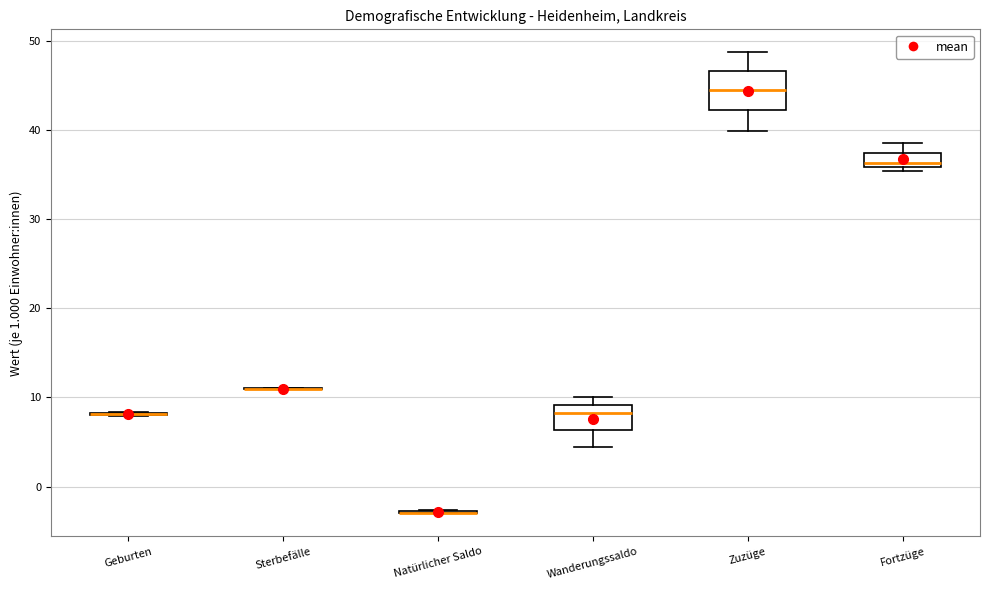

Reading left to right, read every box against the y-axis: the position of its median line, the range the box covers, and the ends of its whiskers. The values are not printed on the chart, so give them approximately, as read against the axis.

Geburten: box collapsed to a line at 8, whiskers 8 to 8
Sterbefälle: box collapsed to a line at 11, whiskers 11 to 11
Natürlicher Saldo: box collapsed to a line at -3, whiskers -3 to -3
Wanderungssaldo: median 8, box 6 to 9, whiskers 5 to 10
Zuzüge: median 45, box 42 to 47, whiskers 40 to 49
Fortzüge: median 36 (just above the box's lower edge), box 36 to 37, whiskers 35 to 39